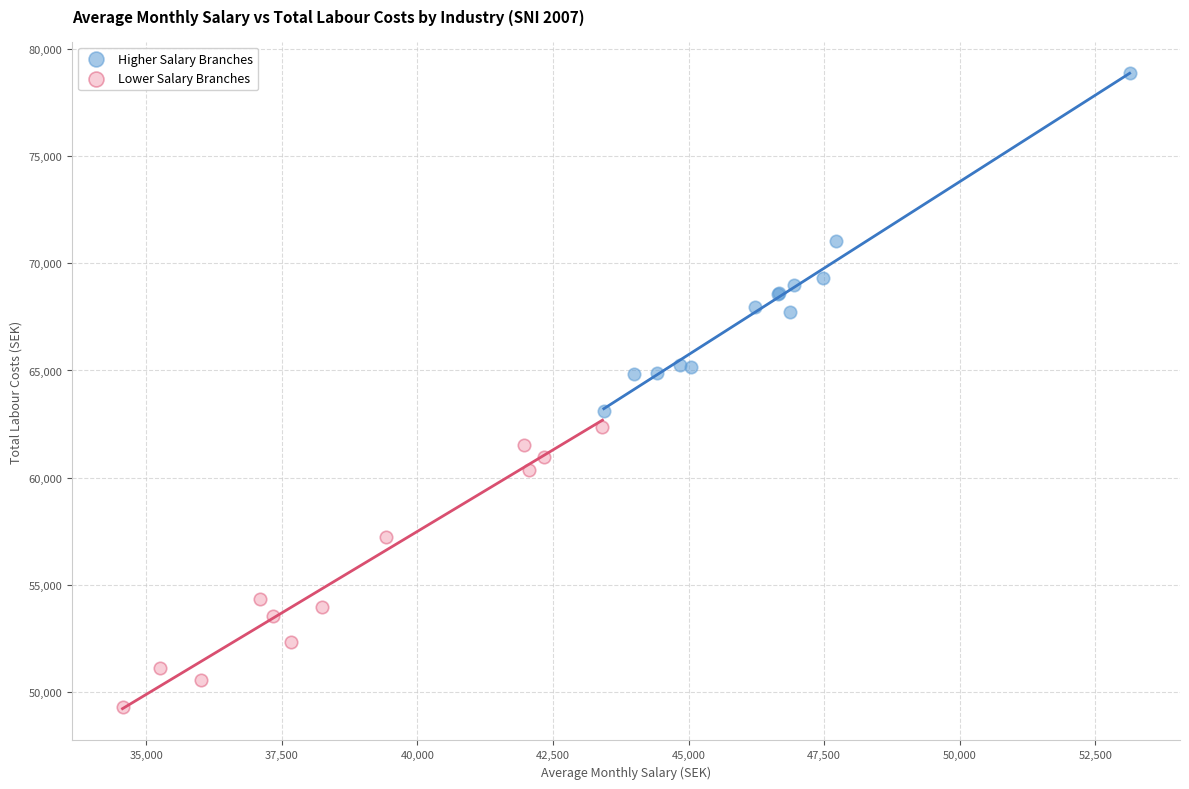

Which series contains the lowest Y value?

Lower Salary Branches